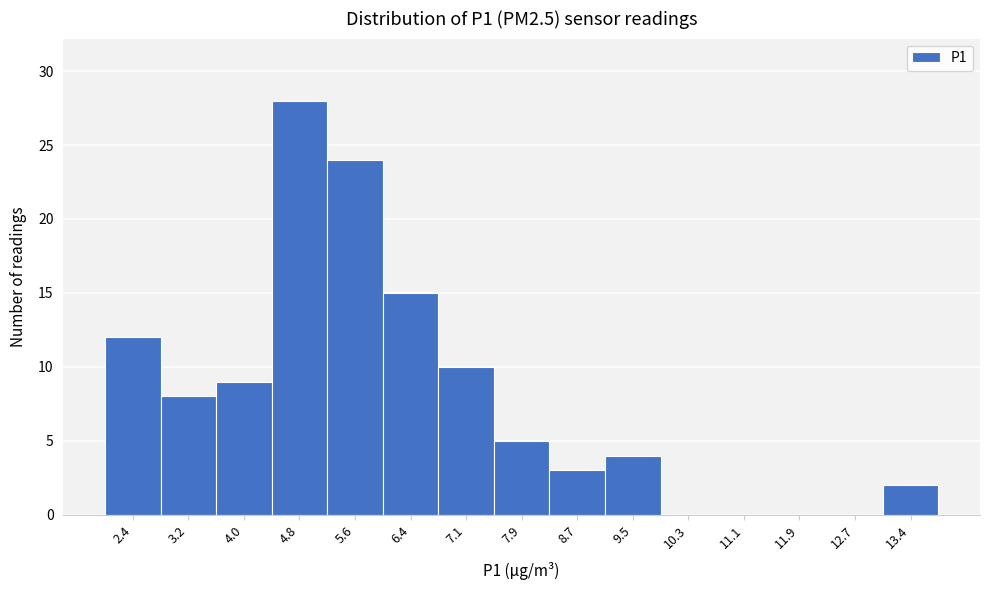

Reading left to right, what are all the values shown in this chart?

2.4=12	3.2=8	4.0=9	4.8=28	5.6=24	6.4=15	7.1=10	7.9=5	8.7=3	9.5=4	10.3=0	11.1=0	11.9=0	12.7=0	13.4=2